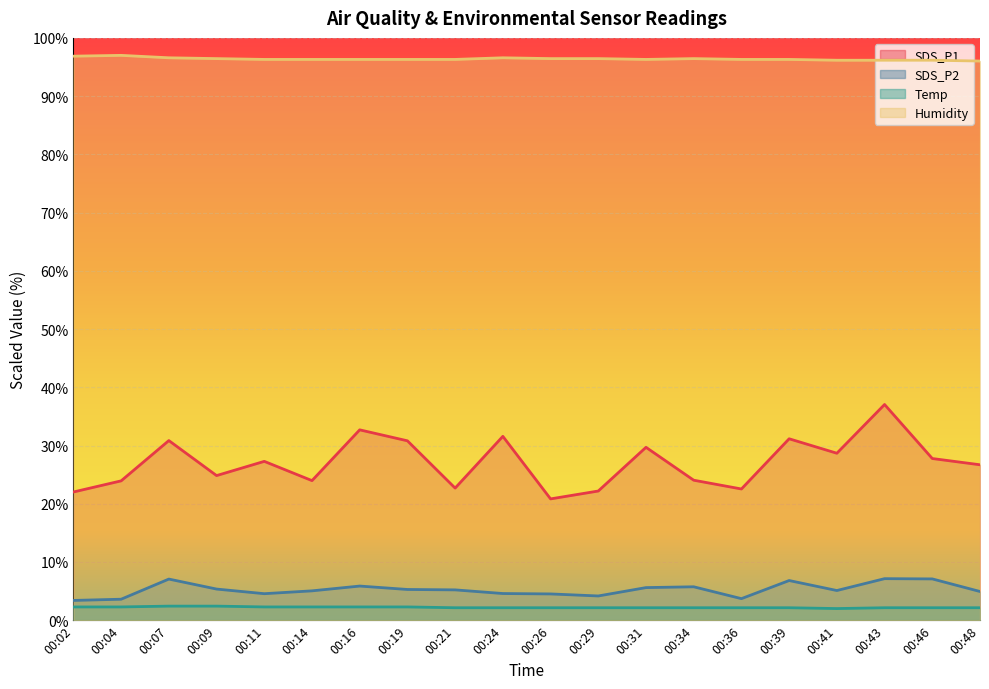

What are all the series names shown in the legend?

SDS_P1, SDS_P2, Temp, Humidity